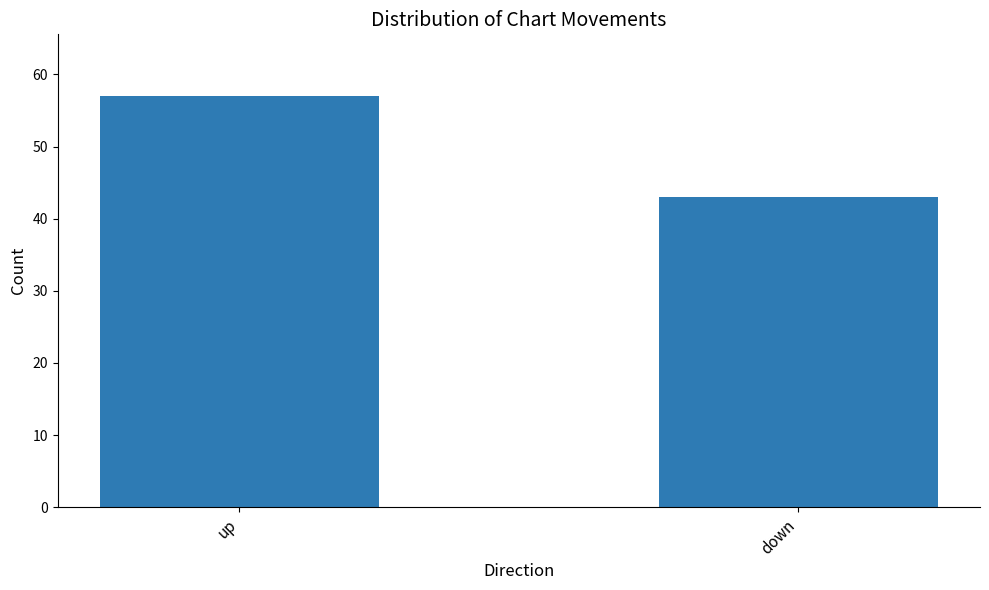

List the labels in order of value, smallest first.

down, up